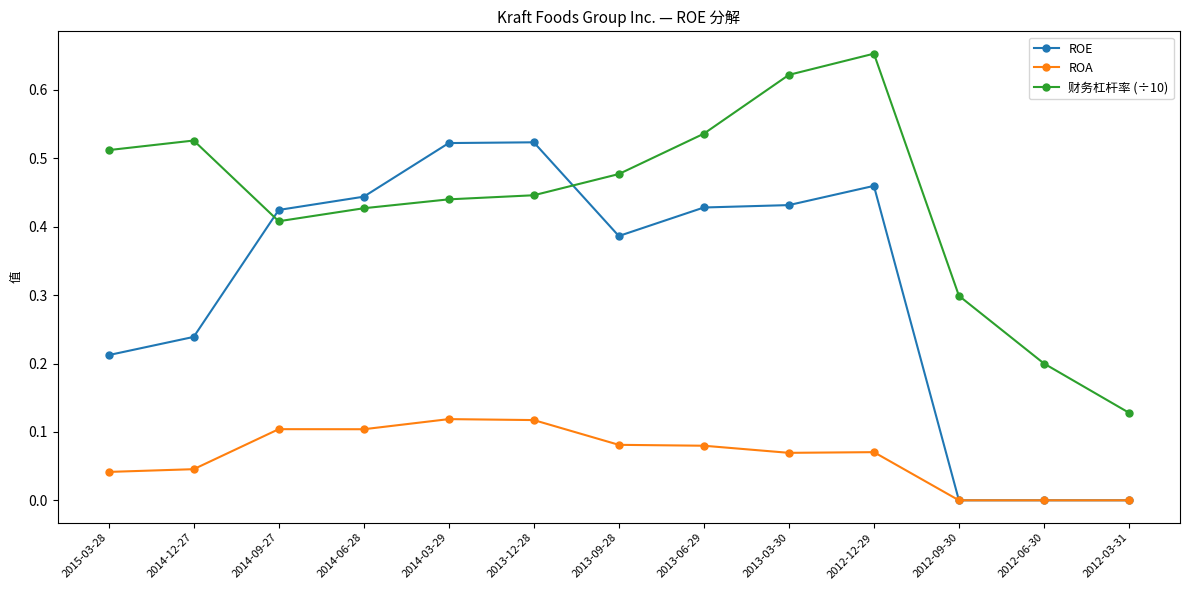

At 2014-12-27, list the series in order from smallest to largest.

ROA, ROE, 财务杠杆率 (÷10)